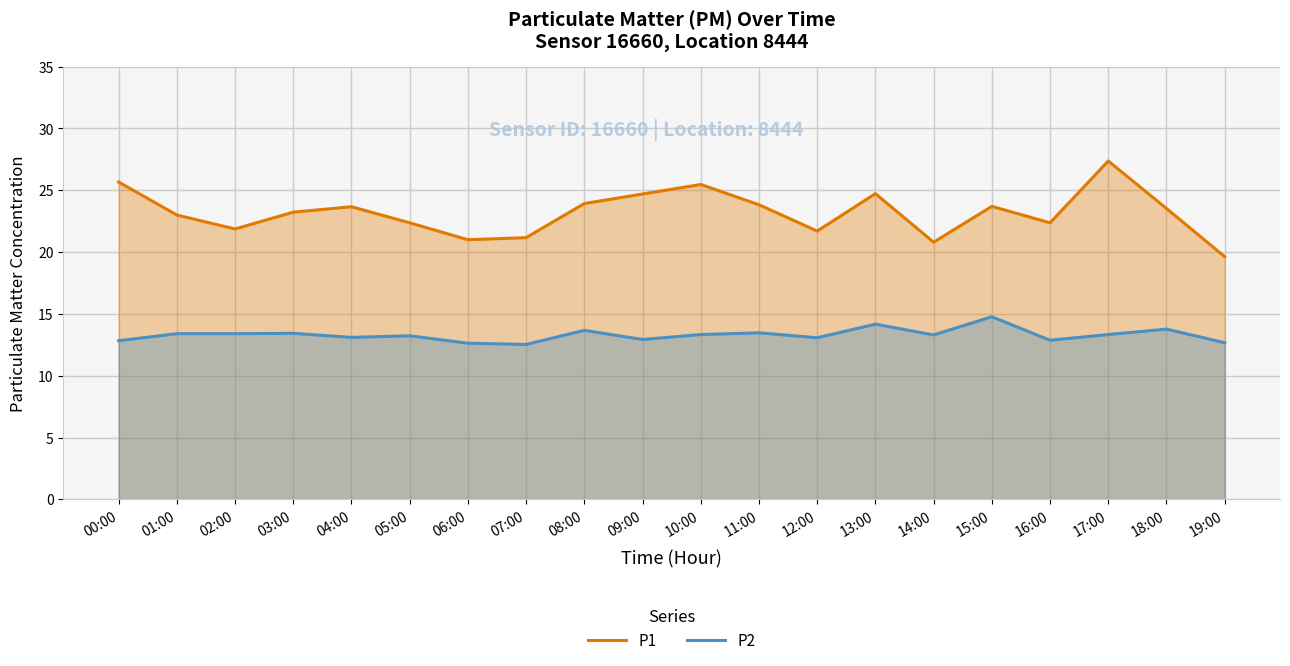

What is the difference between the maximum and minimum values in the P2 series?

2.2